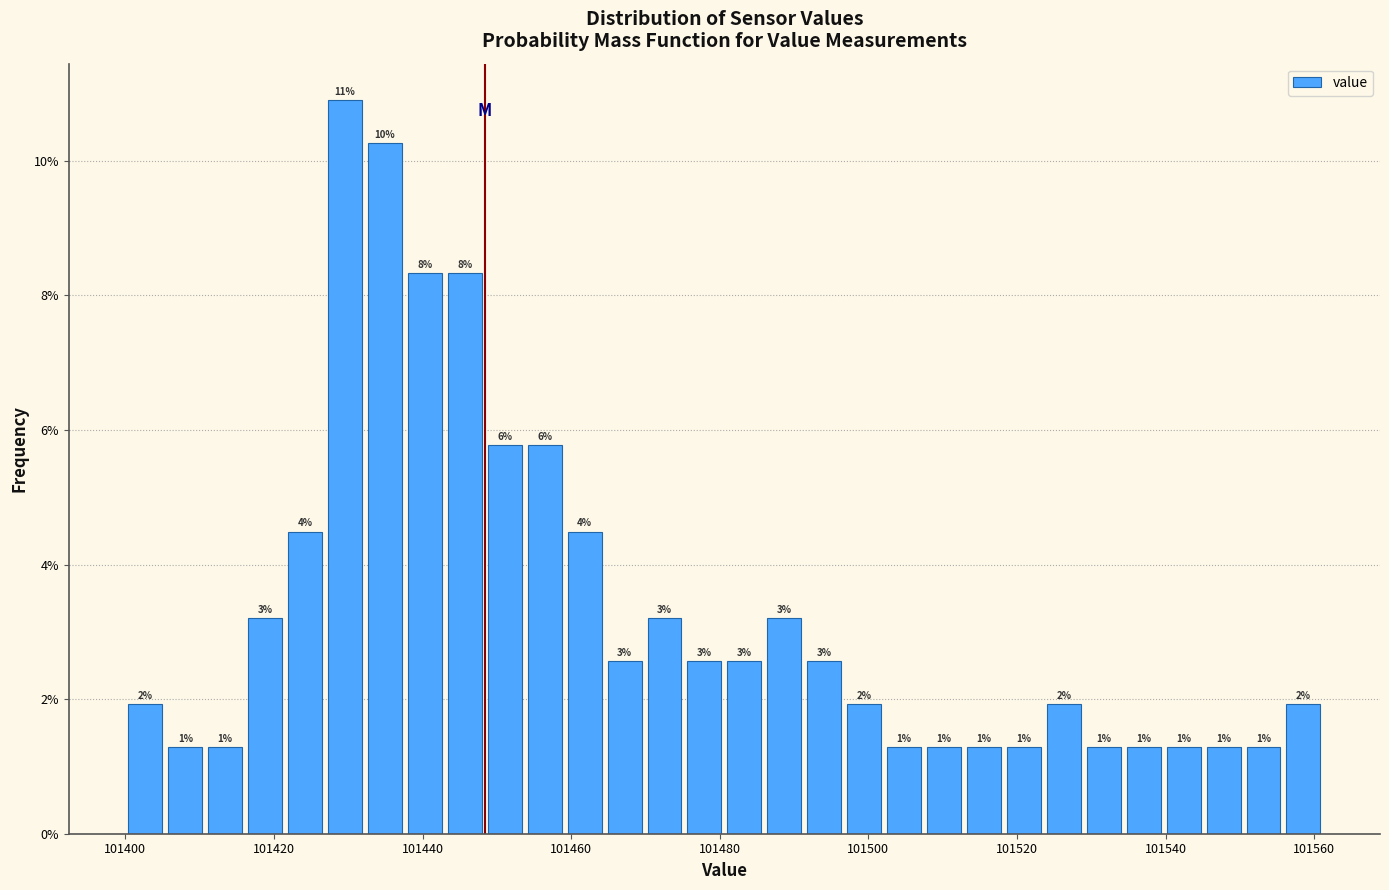

Read against the x-axis, roughly where is the centre of the tallest bar?

101430